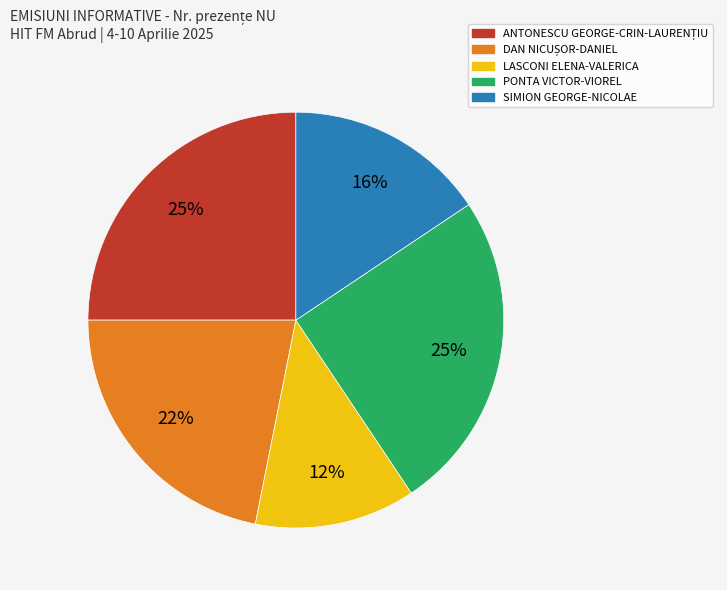

Which category has the smallest portion of the pie?

LASCONI ELENA-VALERICA